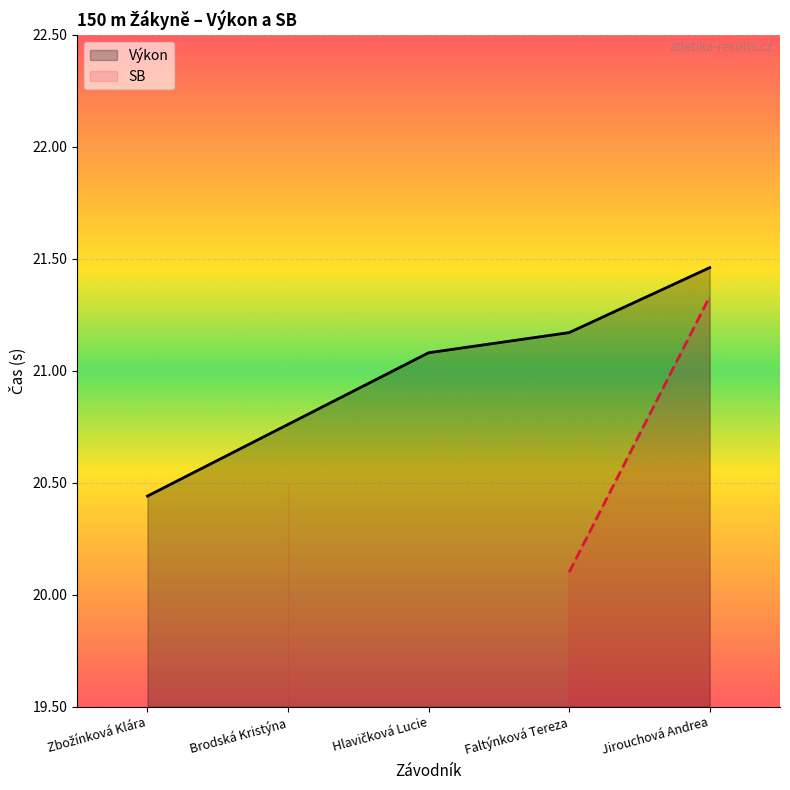

The value at Jirouchová Andrea is 9.4. True or false?

False